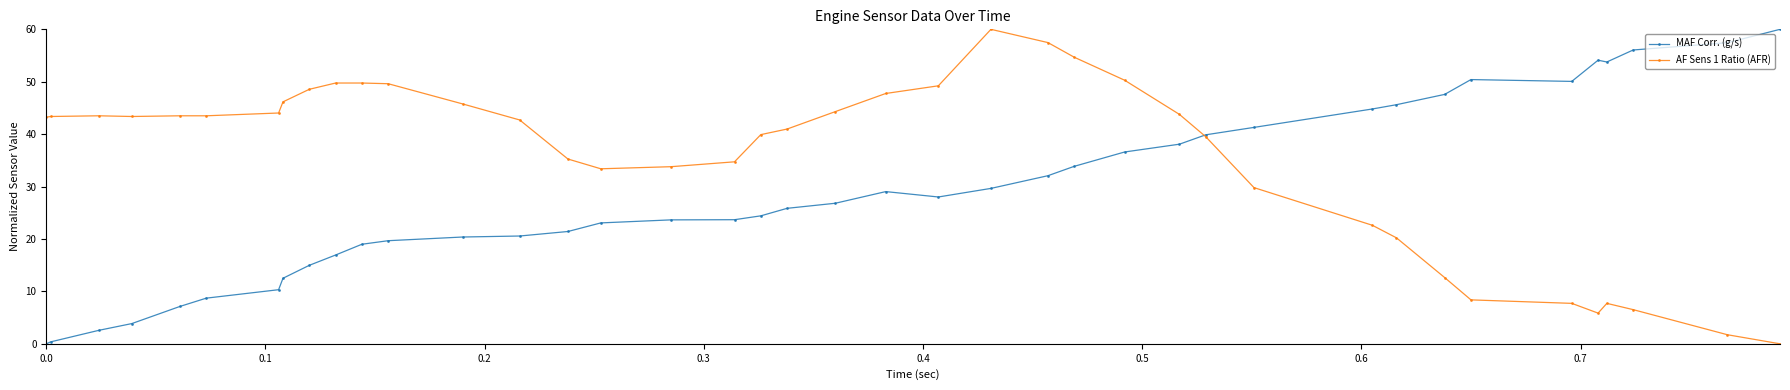

True or false: MAF Corr. (g/s) has more than 0 interior local peaks.

True